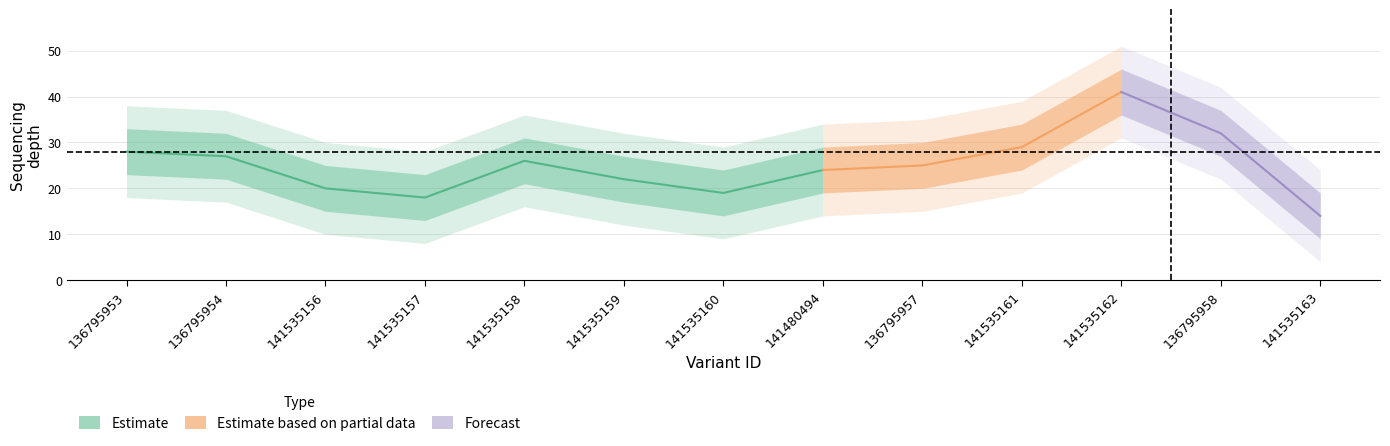

What is the minimum value for depth_lower2?

4